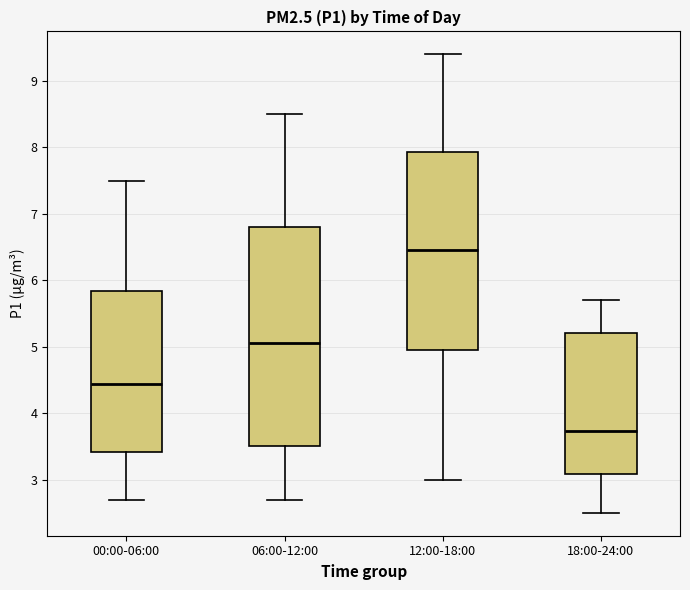

Which box has the lowest median line?

18:00-24:00